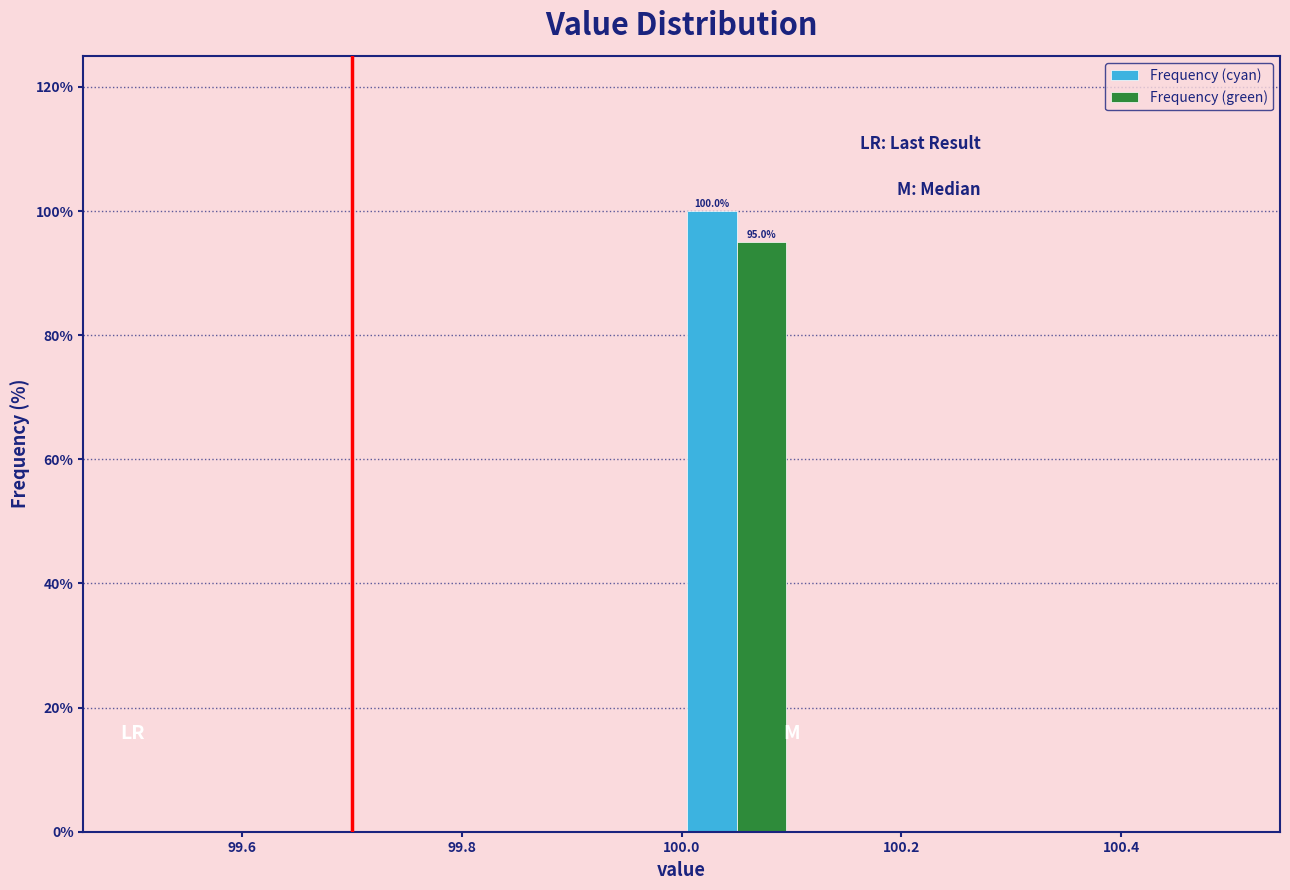

In the Frequency (green) series, which range on the x-axis has the tallest bar?

100.0 to 100.1